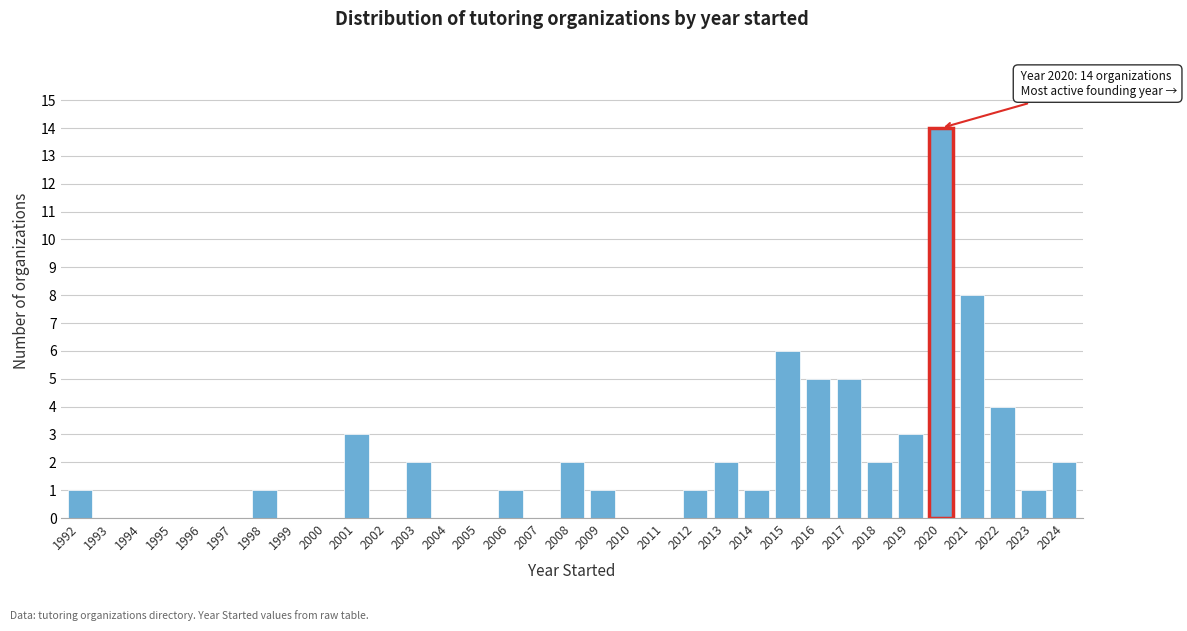

Which category has the highest value across all series?

2020